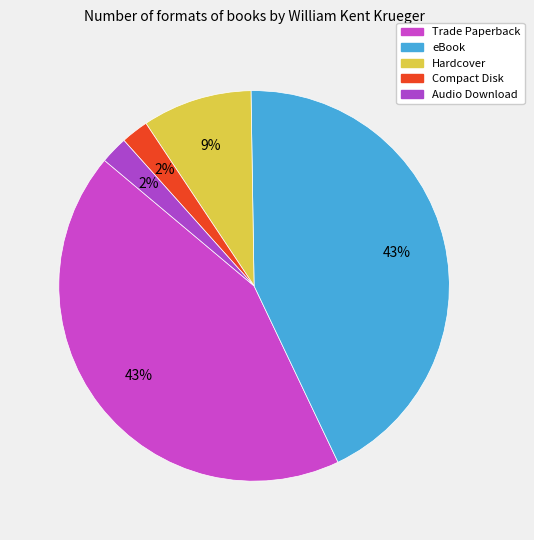

How many segments does this pie chart have?

5